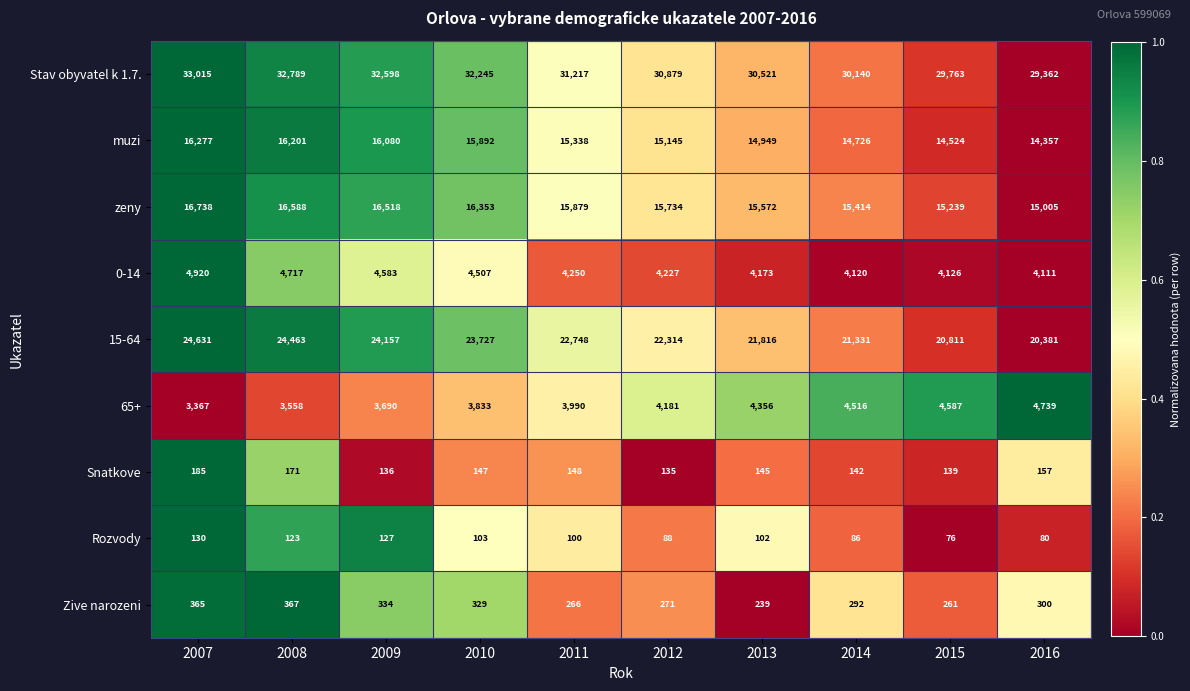

What is the difference between the second highest and minimum values in the muzi series?

1844